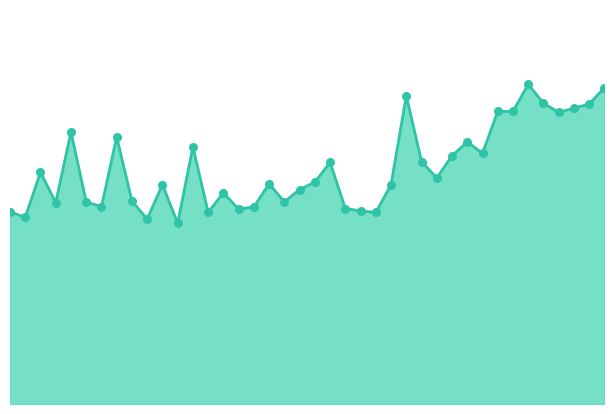

Is this an area chart (filled region under the line)?

Yes